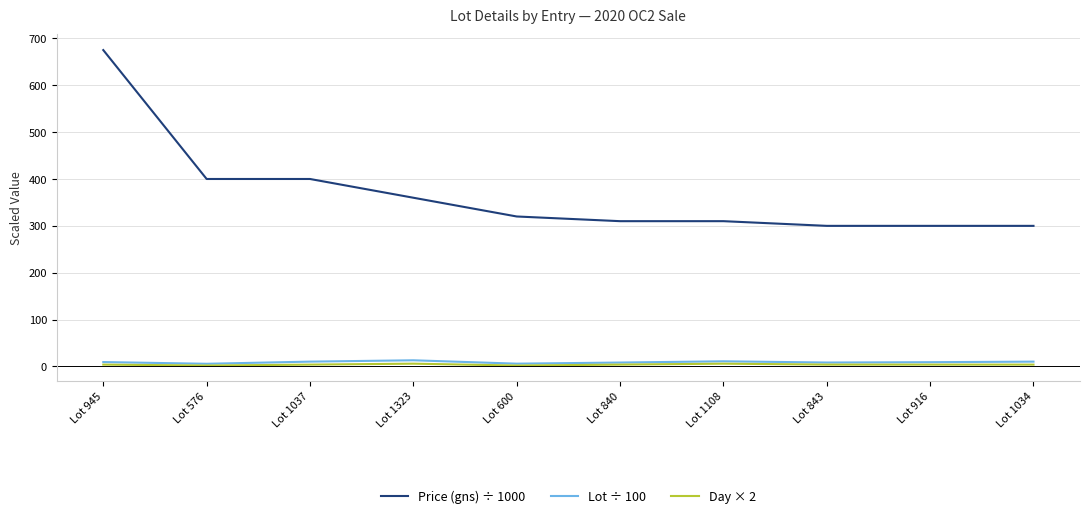

True or false: Day × 2 and Price (gns) ÷ 1000 cross at least once.

False